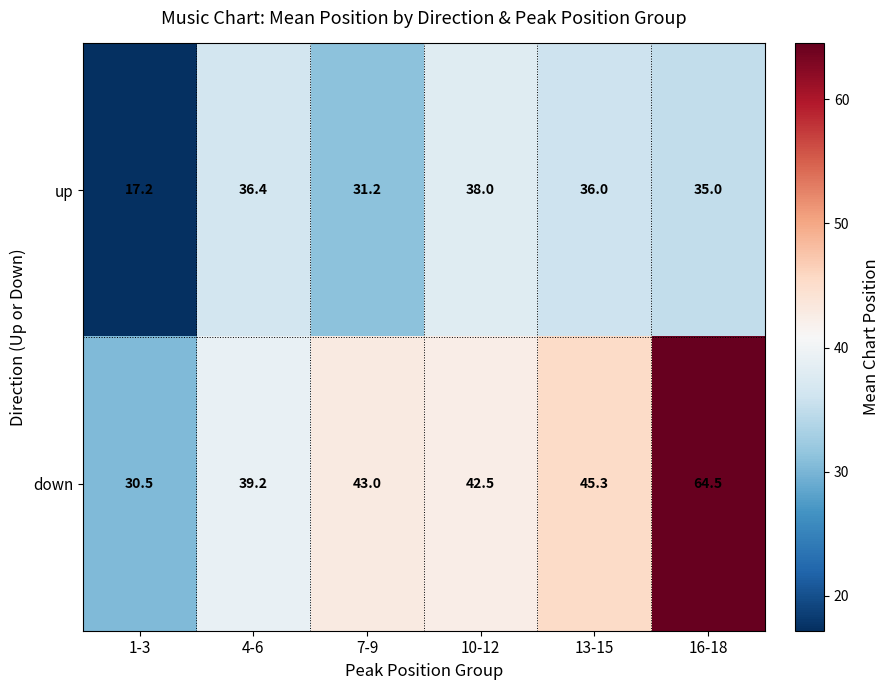

List the series in order of their overall mean, highest first.

down, up